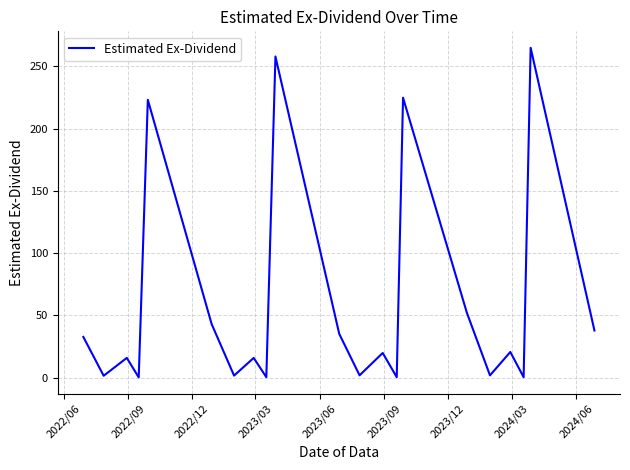

What is the difference between the maximum and minimum values?

264.4